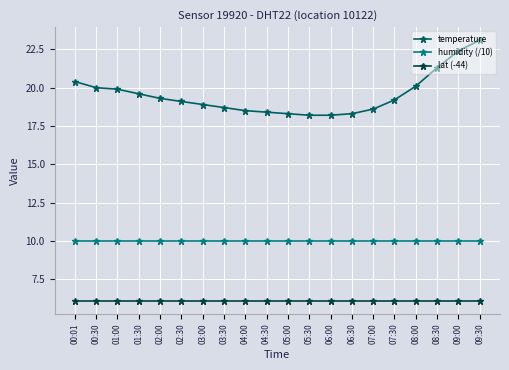

Reading left to right, list all the values displayed in this chart.

temperature: 20.4	20.0	19.9	19.6	19.3	19.1	18.9	18.7	18.5	18.4	18.3	18.2	18.2	18.3	18.6	19.2	20.1	21.3	22.4	23.1
humidity (/10): 10.0	10.0	10.0	10.0	10.0	10.0	10.0	10.0	10.0	10.0	10.0	10.0	10.0	10.0	10.0	10.0	10.0	10.0	10.0	10.0
lat (-44): 6.1	6.1	6.1	6.1	6.1	6.1	6.1	6.1	6.1	6.1	6.1	6.1	6.1	6.1	6.1	6.1	6.1	6.1	6.1	6.1